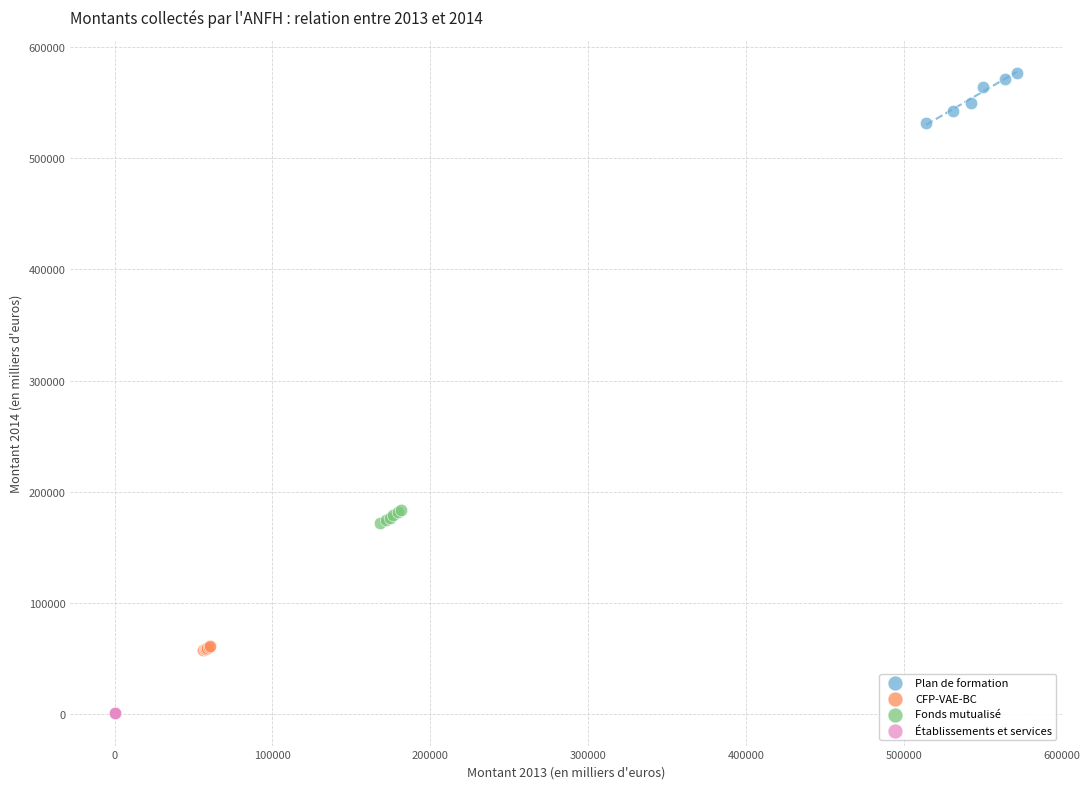

Which series has the largest Y range (max minus min)?

Plan de formation